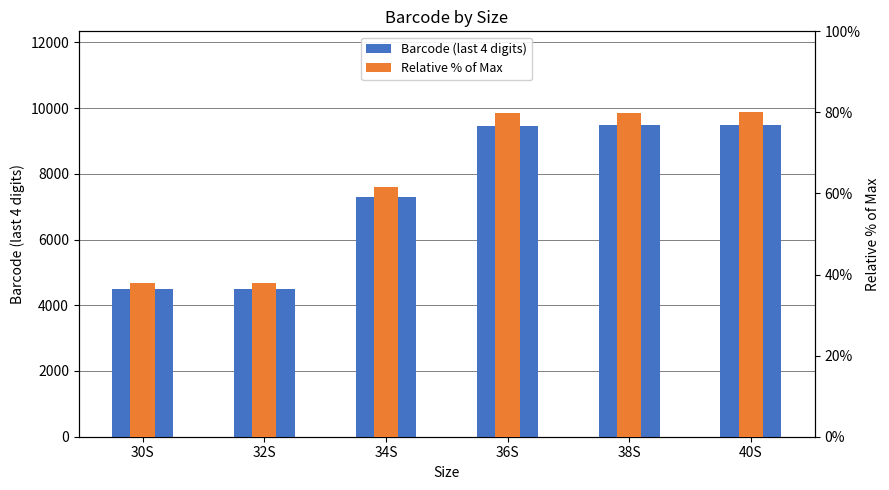

The Relative % of Max series shows 61.5 at 34S. True or false?

True